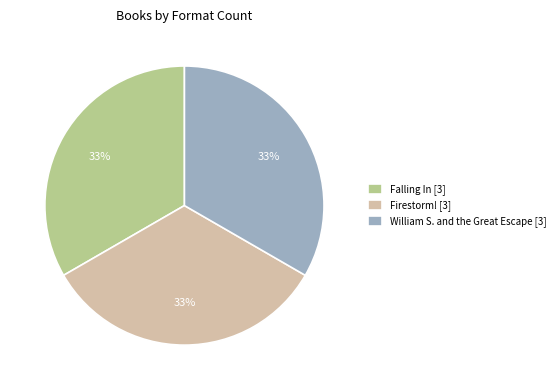

What is the ratio of the value at William S. and the Great Escape [3] to the value at Firestorm! [3]?

1.0